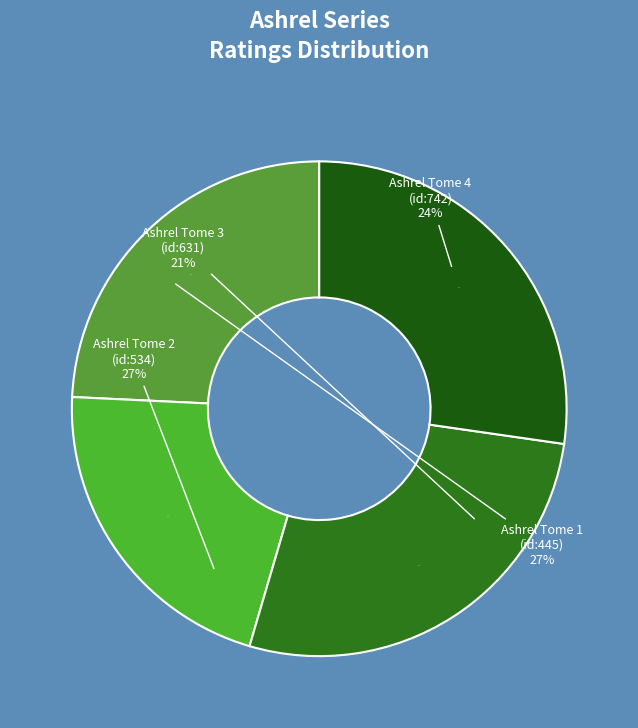

What percentage is the Ashrel Tome 1 (445) slice, to the nearest percent?

27%